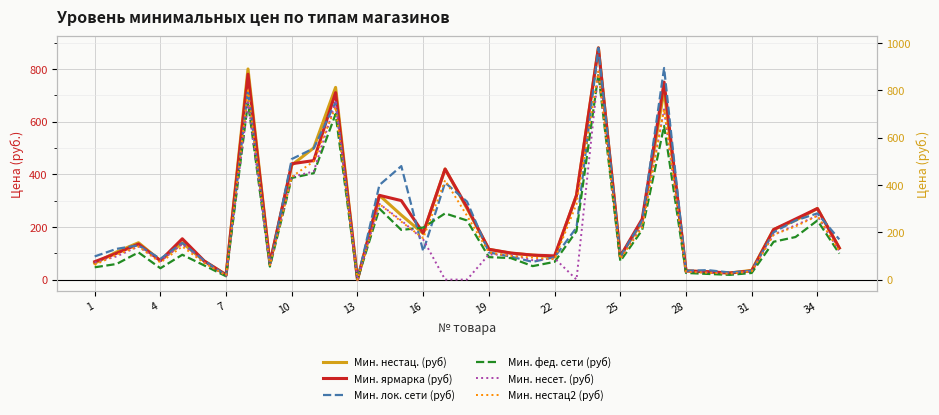

Is the value of Мин. ярмарка (руб) at 26 greater than the value of Мин. лок. сети (руб) at 28?

Yes